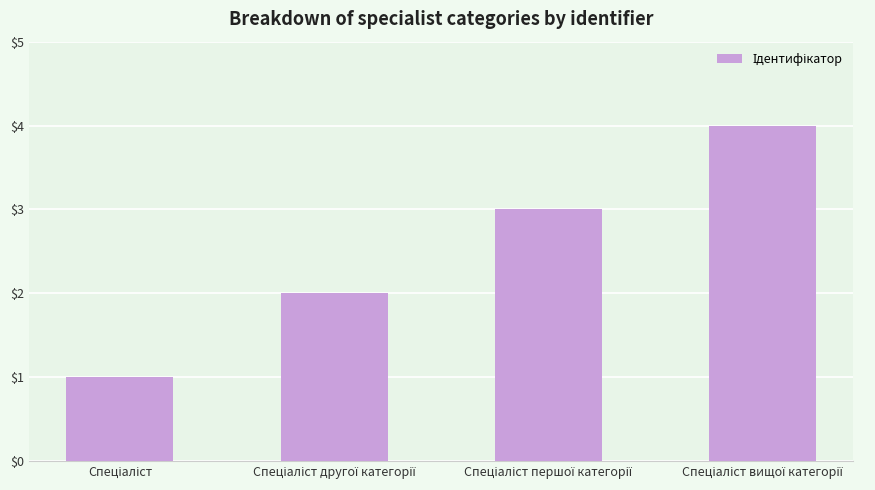

What is the greatest value displayed?

4